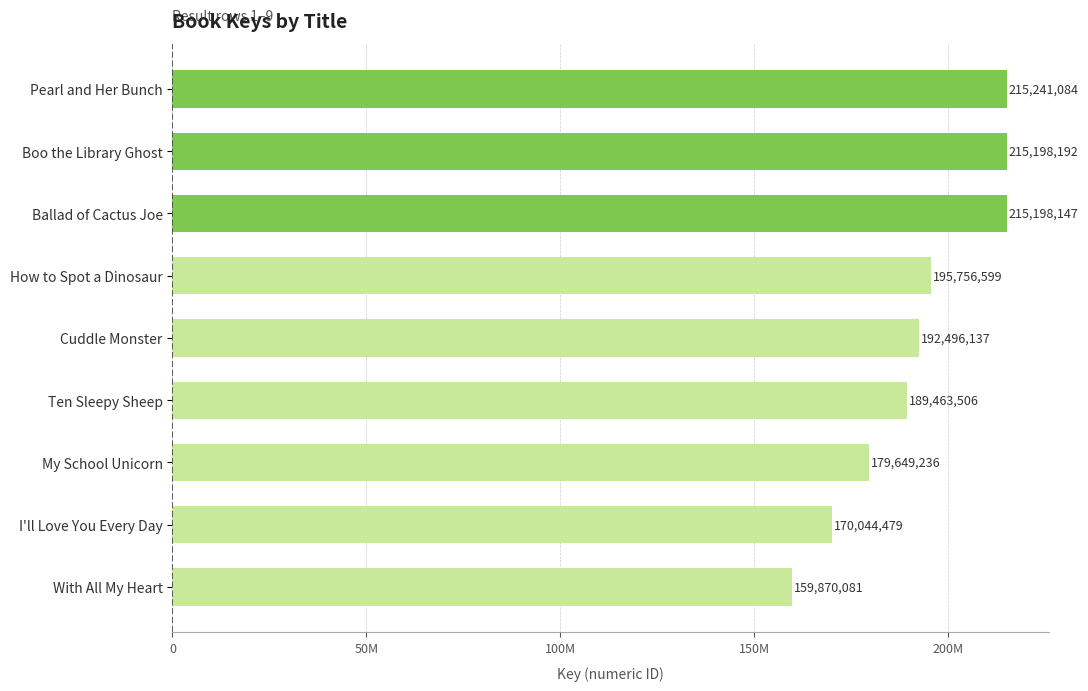

Does the chart contain any negative values?

No